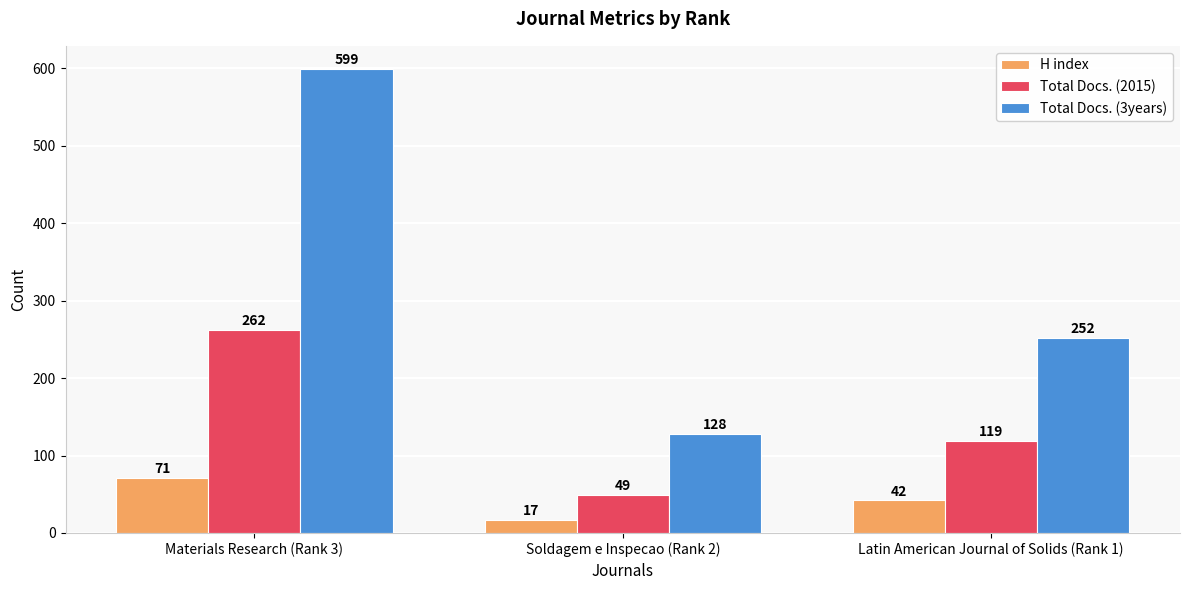

Reading left to right, extract all data points from this chart.

H index: Materials Research (Rank 3)=71	Soldagem e Inspecao (Rank 2)=17	Latin American Journal of Solids (Rank 1)=42
Total Docs. (2015): Materials Research (Rank 3)=262	Soldagem e Inspecao (Rank 2)=49	Latin American Journal of Solids (Rank 1)=119
Total Docs. (3years): Materials Research (Rank 3)=599	Soldagem e Inspecao (Rank 2)=128	Latin American Journal of Solids (Rank 1)=252